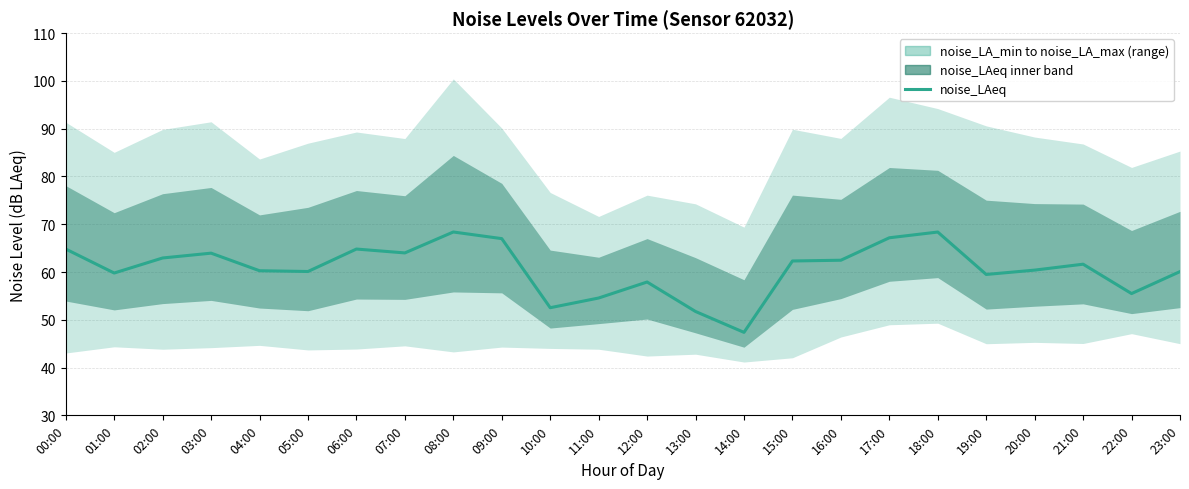

What is the minimum value shown in the chart?

47.4